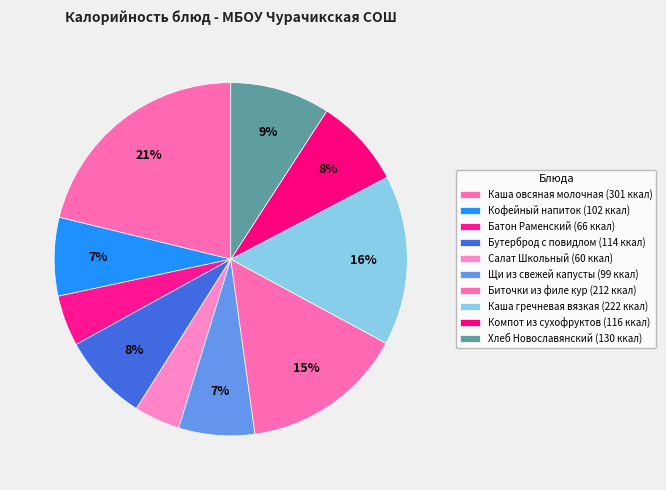

To the nearest percent, what is the difference between the largest and smallest slice percentages?

17%